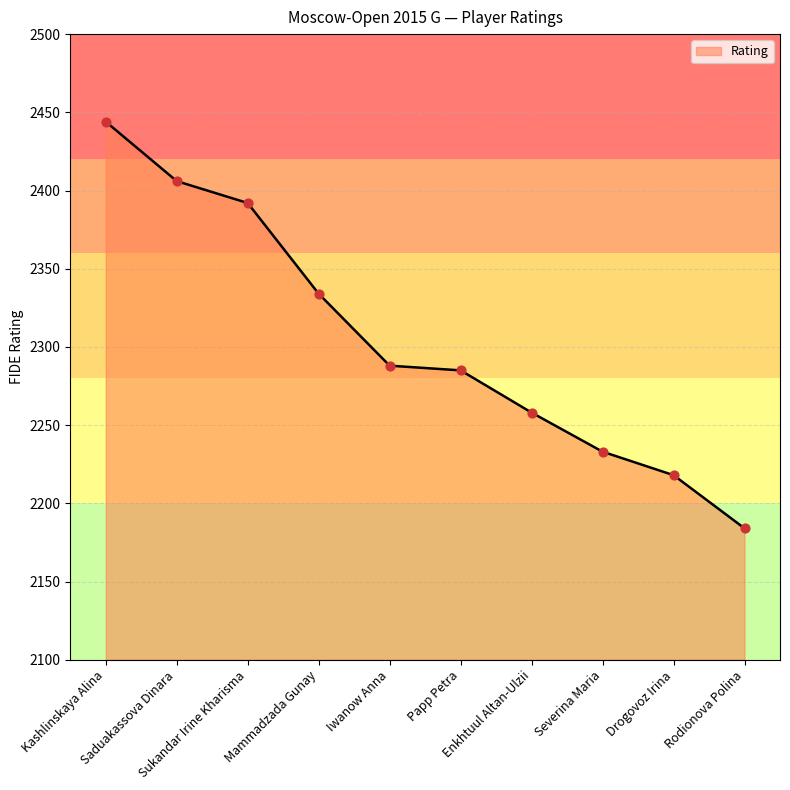

What is the ratio of the value at Sukandar Irine Kharisma to the value at Saduakassova Dinara?

1.0